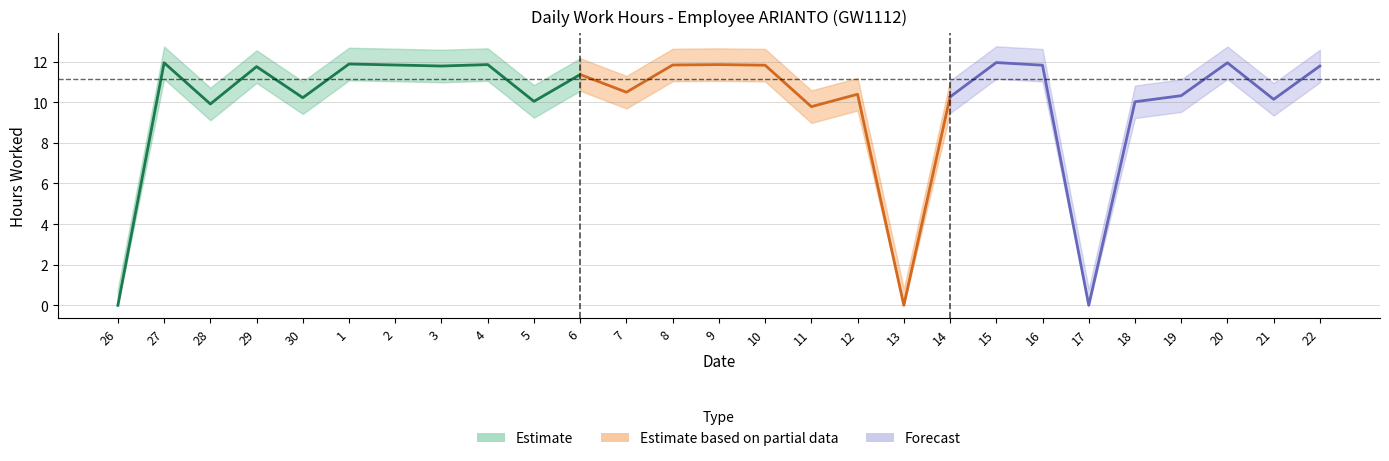

True or false: the data shows 11.8 at 8.

True